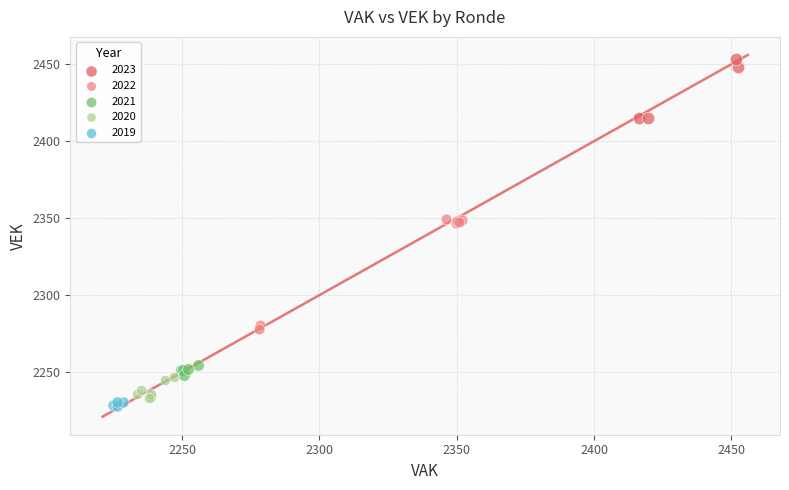

Which series has the widest spread of Y values?

2022